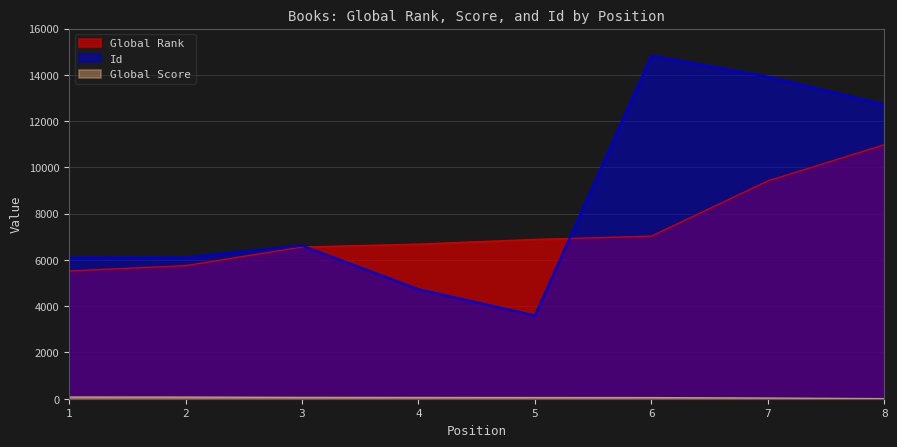

Is it true that Id equals 6106 at 1?

True